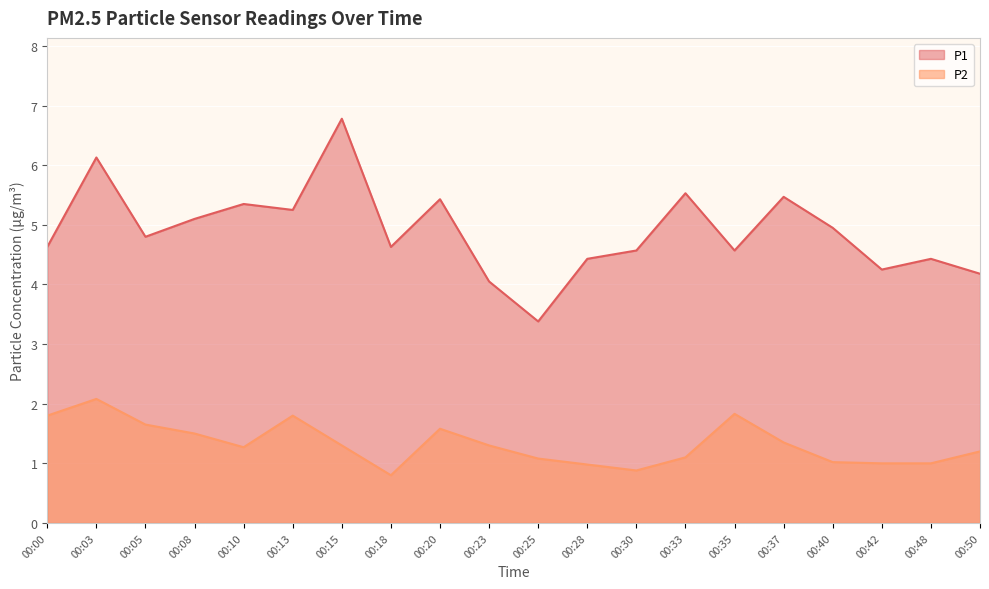

Which series has the largest total across all categories?

P1